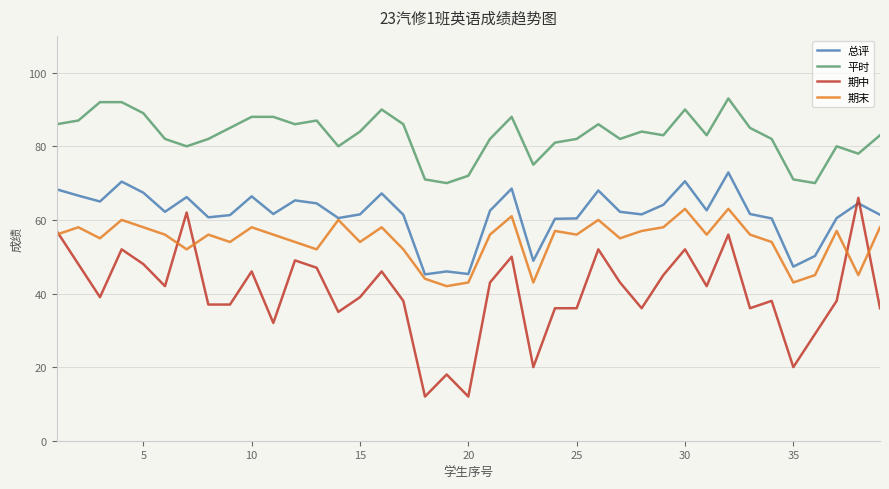

How many lines are shown in the chart?

4